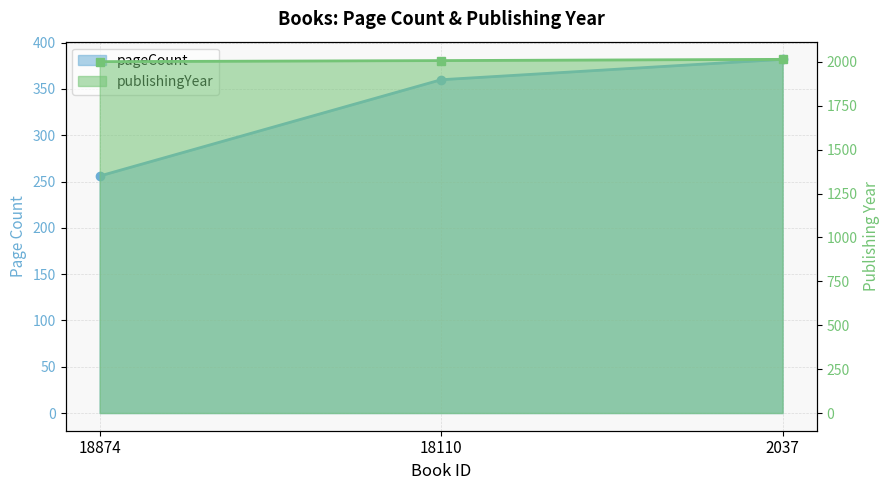

How many pageCount values are between 256 and 382?

3